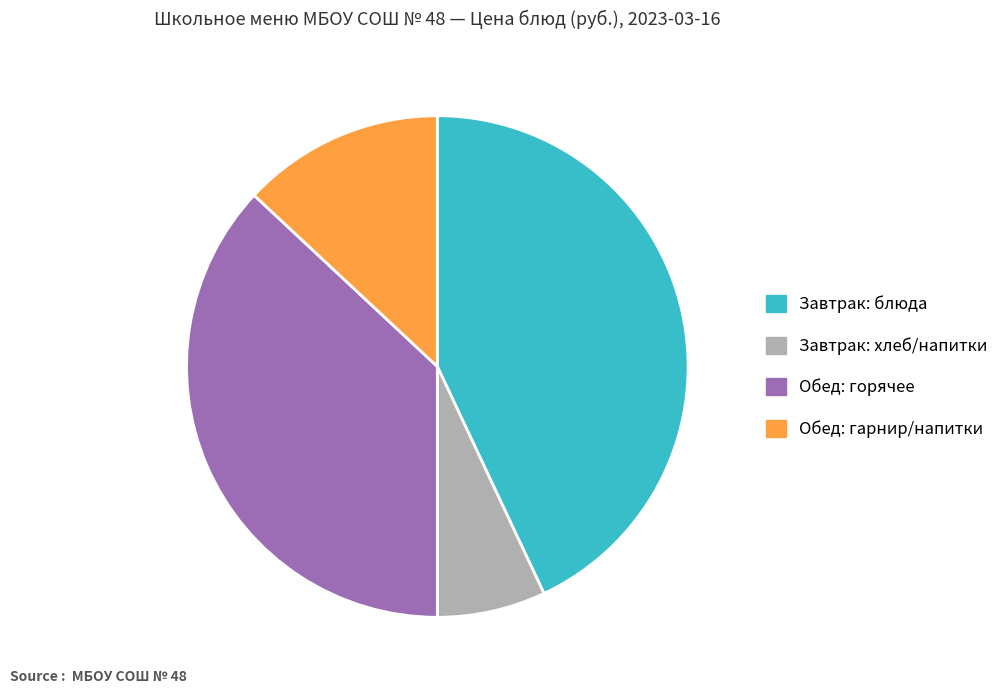

Combined, do Завтрак: блюда and Обед: гарнир/напитки account for over 50%?

Yes